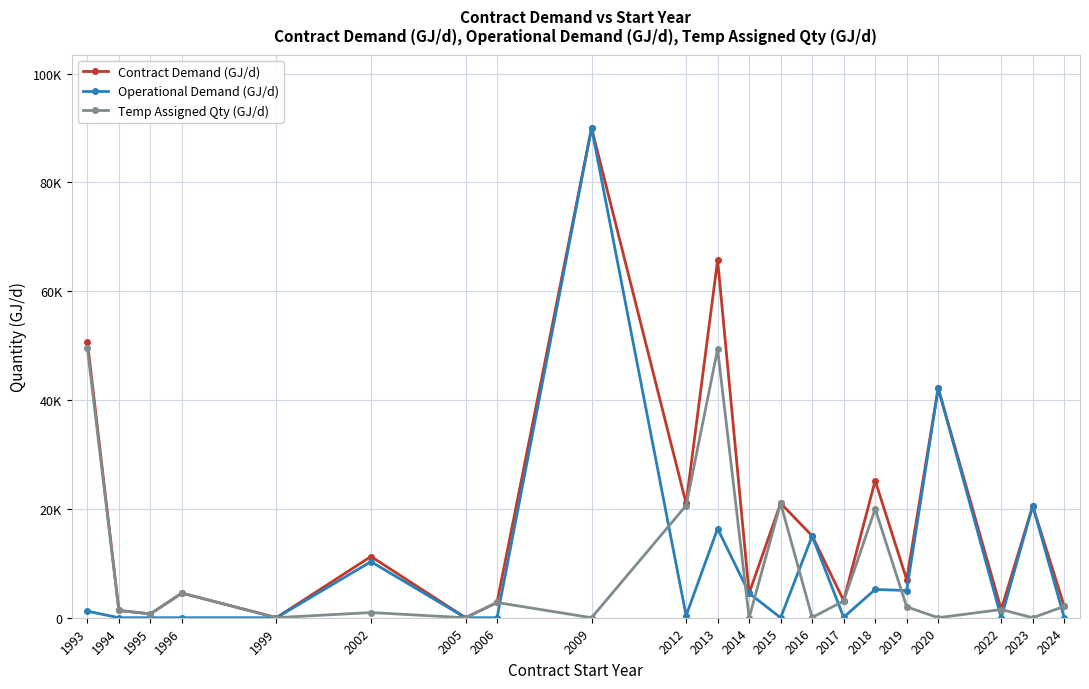

Reading right to left, transcribe all the data shown in this chart.

Contract Demand (GJ/d): 2093	20551	1507	42202	7000	25200	3165	15050	21043	4500	65750	21000	90000	2800	3	11252	19	4522	706	1332	50713
Operational Demand (GJ/d): 0	20551	0	42202	5000	5200	90	15000	0	4500	16375	375	90000	0	0	10300	0	0	0	0	1200
Temp Assigned Qty (GJ/d): 2093	0	1507	0	2000	20000	3075	50	21043	0	49375	20625	0	2800	3	952	19	4522	706	1332	49513